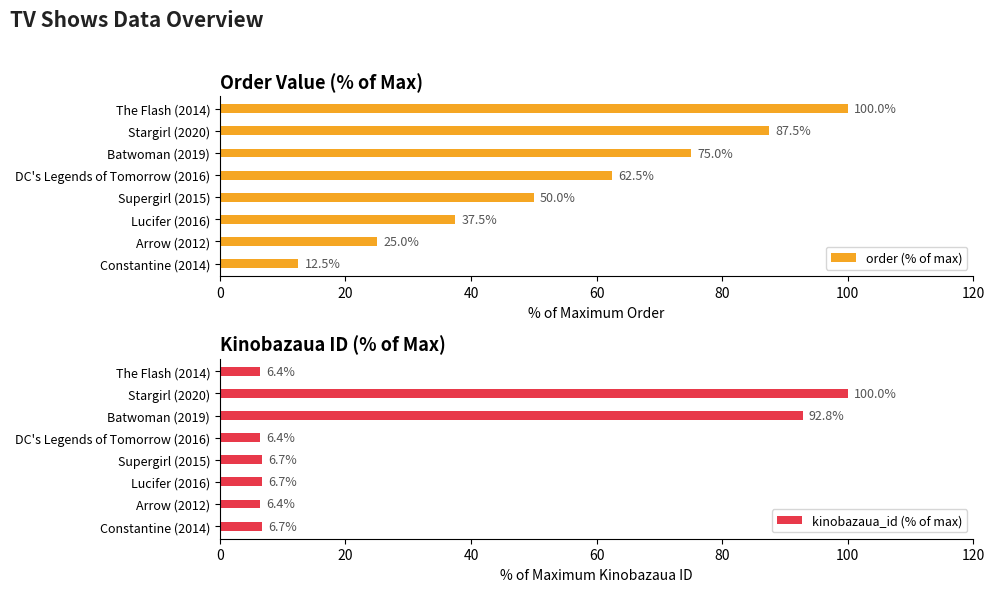

True or false: kinobazaua_id (% of max) has a value of 6.7 at Constantine (2014).

True